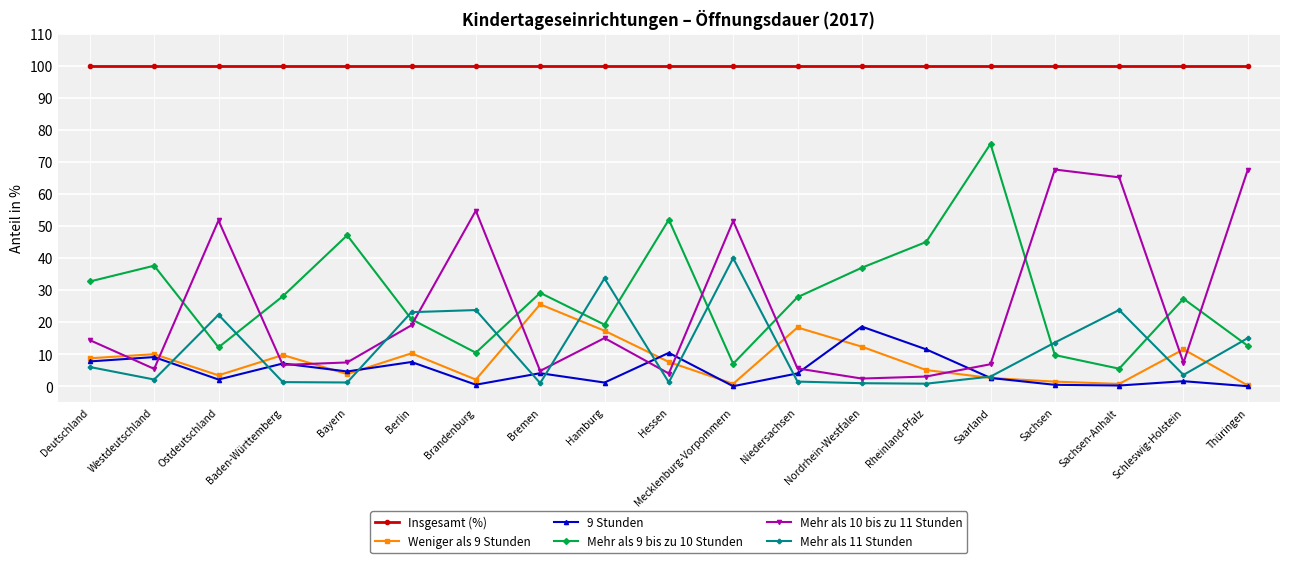

Which series has the widest spread of values?

Mehr als 9 bis zu 10 Stunden